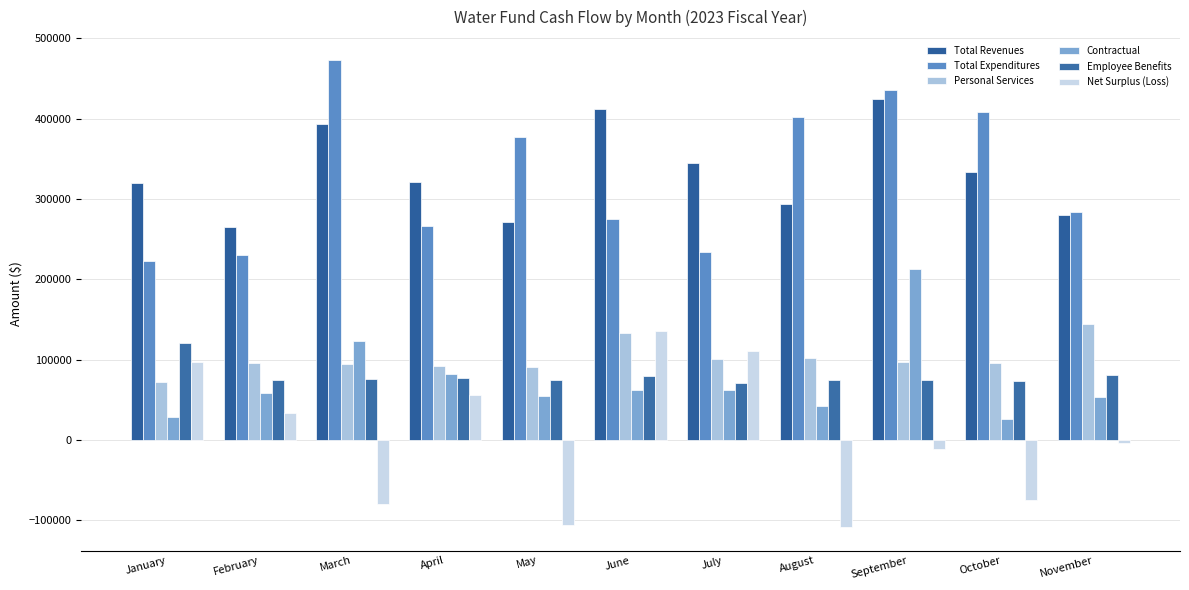

Is it true that Contractual equals 62594.5 at June?

True